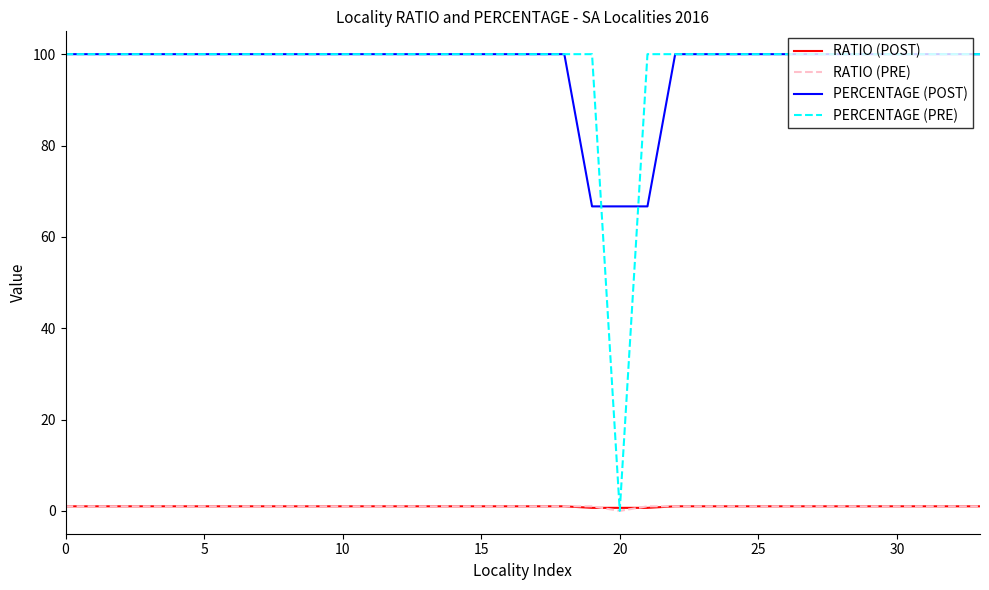

True or false: PERCENTAGE (POST) and RATIO (POST) cross at least once.

False